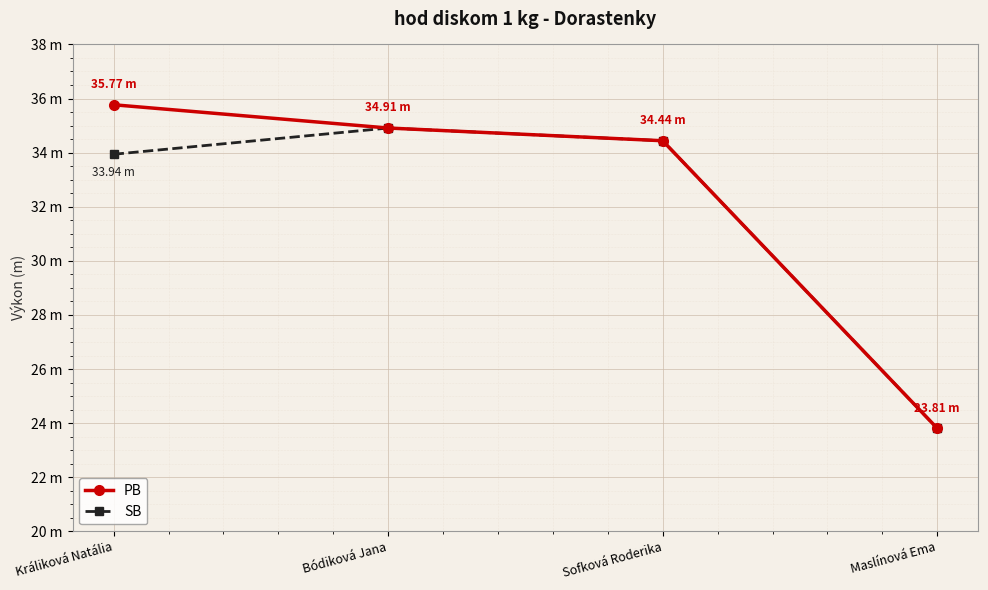

Where is SB nearest to the value 29?

Králiková Natália